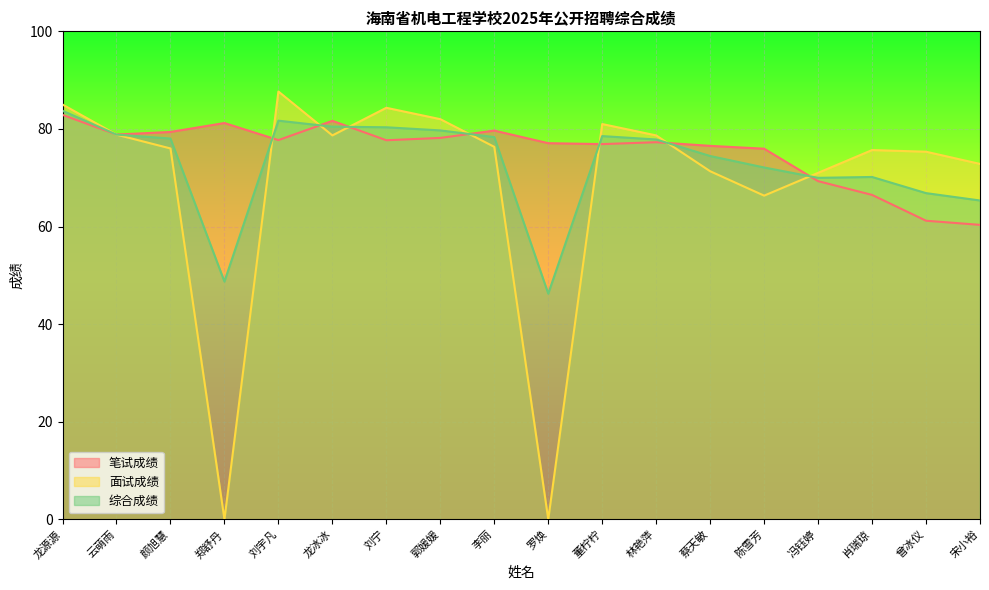

At how many categories does at least one series exceed 15?

18